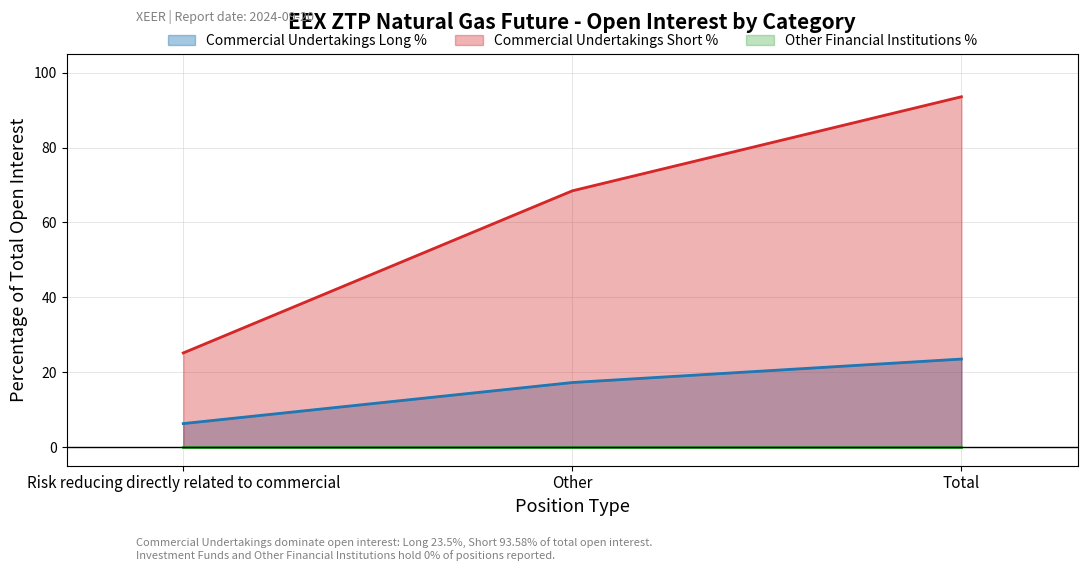

At how many categories does at least one series exceed 65?

2